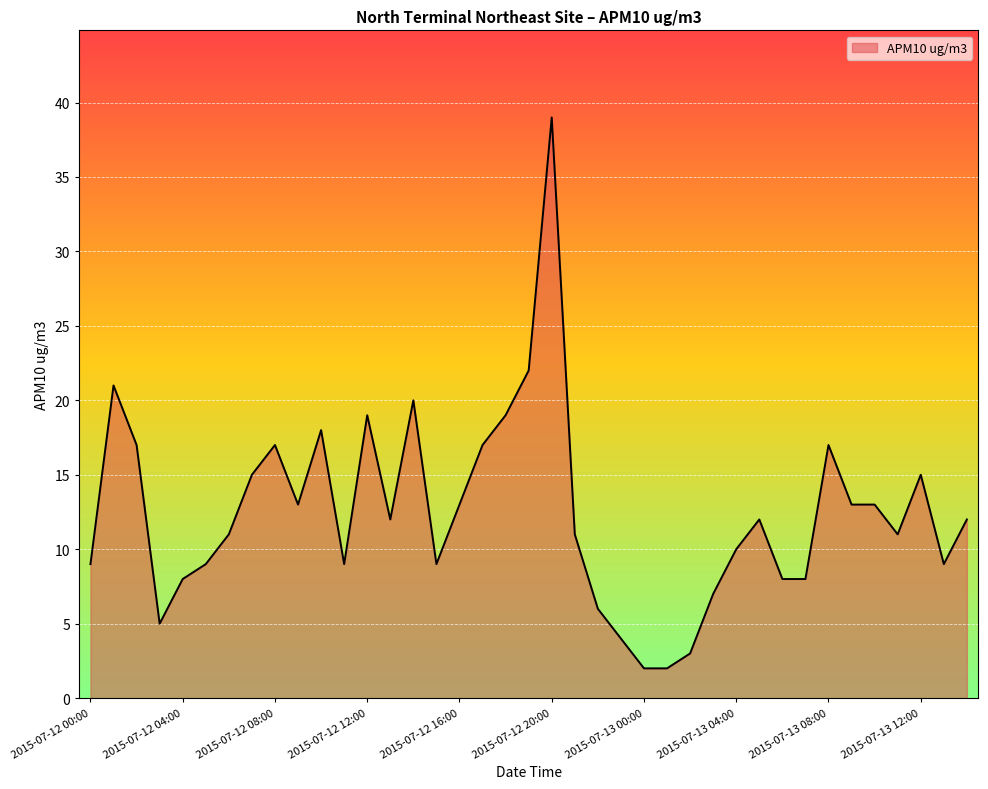

What is the greatest value displayed?

39